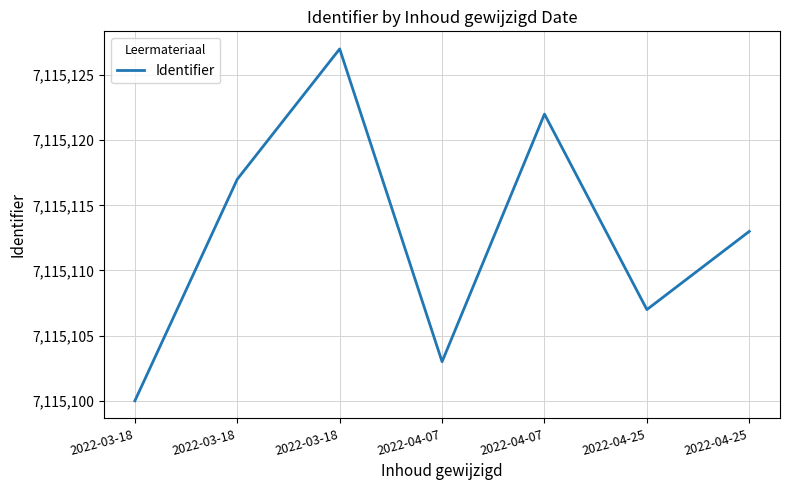

List the labels in order of value, smallest first.

2022-03-18, 2022-04-07, 2022-04-25, 2022-04-25, 2022-03-18, 2022-04-07, 2022-03-18